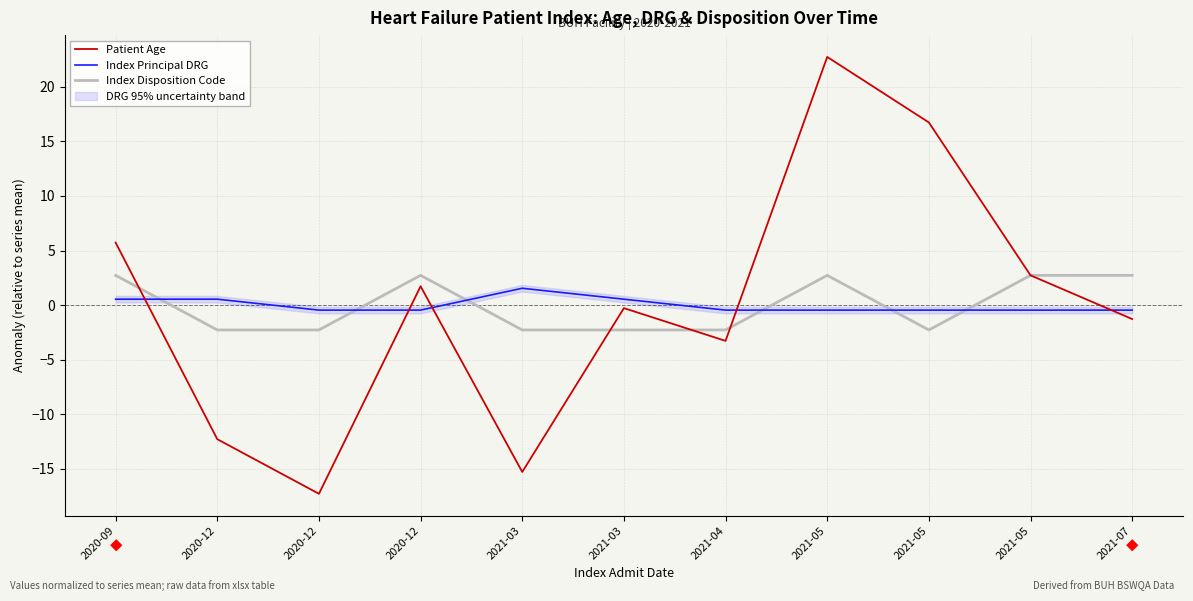

Reading left to right, list all the values displayed in this chart.

Patient Age: 2020-09=5.7	2020-12=-12.3	2020-12=-17.3	2020-12=1.7	2021-03=-15.3	2021-03=-0.3	2021-04=-3.3	2021-05=22.7	2021-05=16.7	2021-05=2.7	2021-07=-1.3
Index Principal DRG: 2020-09=0.5	2020-12=0.5	2020-12=-0.5	2020-12=-0.5	2021-03=1.5	2021-03=0.5	2021-04=-0.5	2021-05=-0.5	2021-05=-0.5	2021-05=-0.5	2021-07=-0.5
Index Disposition Code: 2020-09=2.7	2020-12=-2.3	2020-12=-2.3	2020-12=2.7	2021-03=-2.3	2021-03=-2.3	2021-04=-2.3	2021-05=2.7	2021-05=-2.3	2021-05=2.7	2021-07=2.7